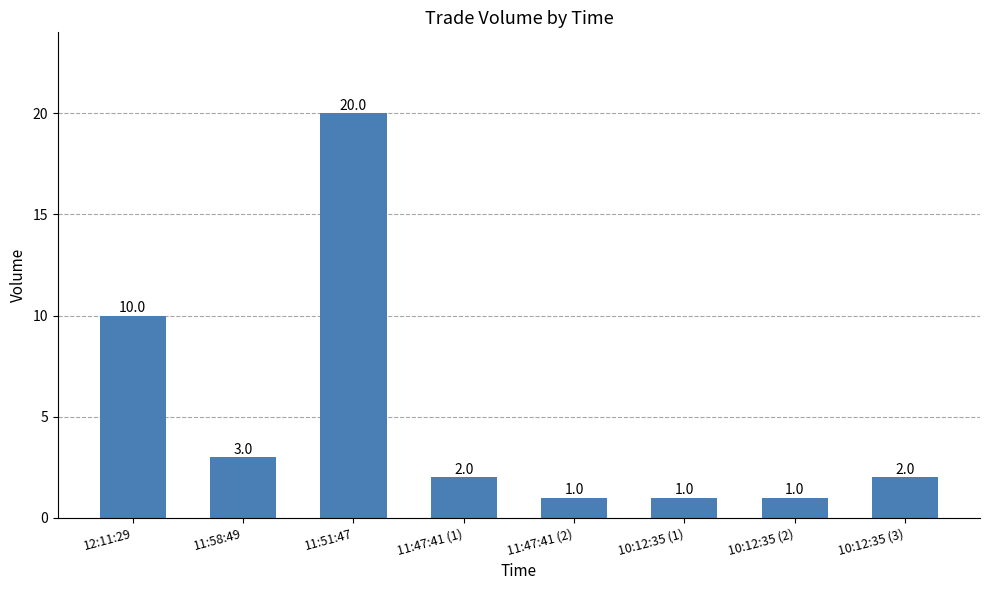

What is the sum of the values at 10:12:35 (3) and 11:58:49?

5